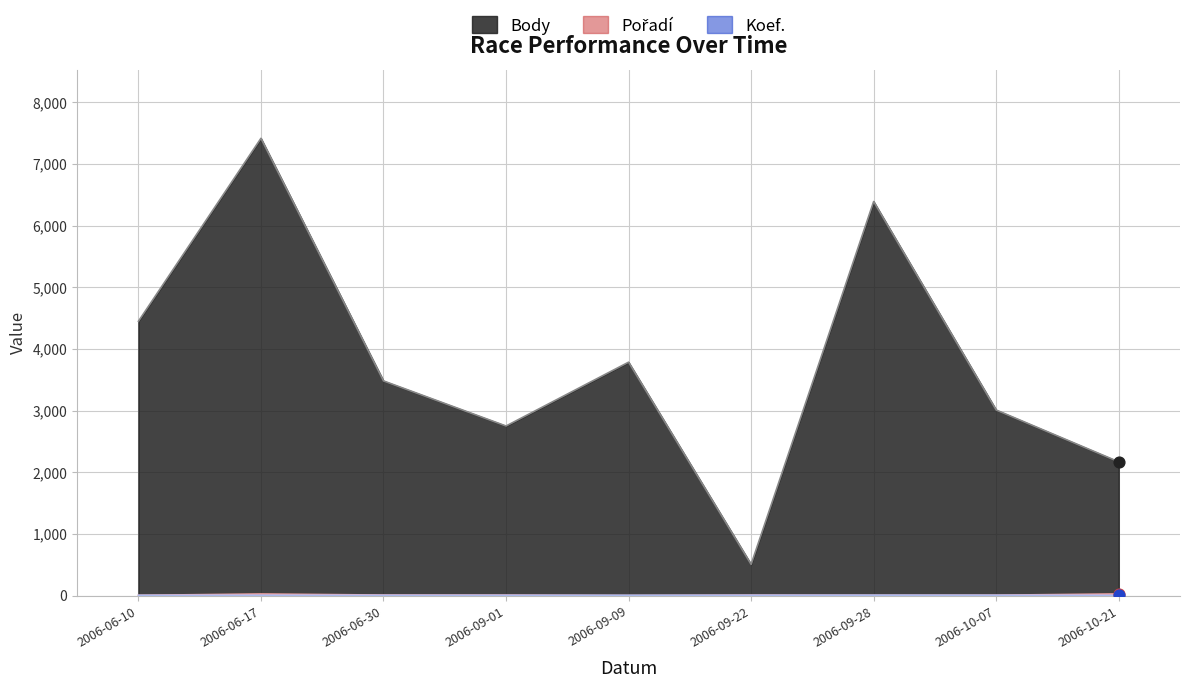

Which series has the widest spread of Y values?

Body